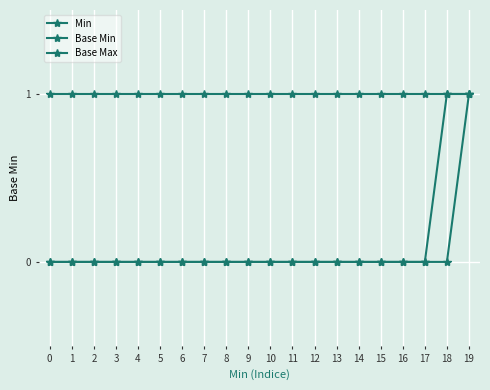

Is this an area chart (filled region under the line)?

No